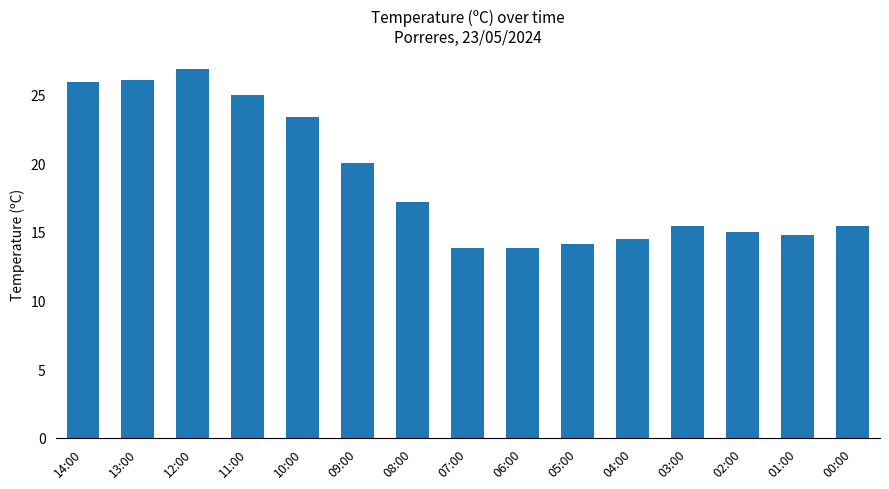

What is the ratio of the value at 05:00 to the value at 12:00?

0.5